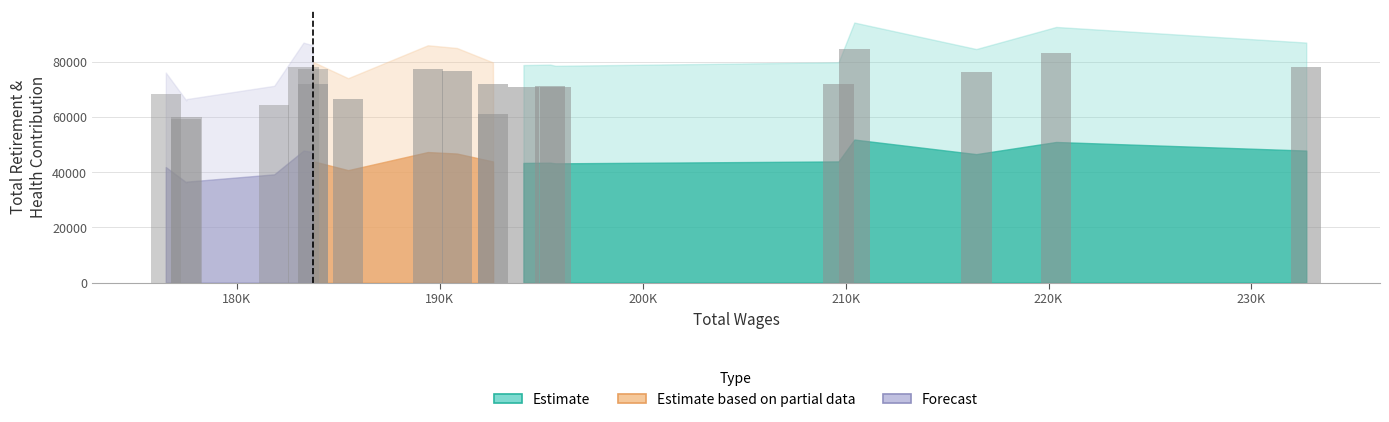

What position from the right is 10?

10